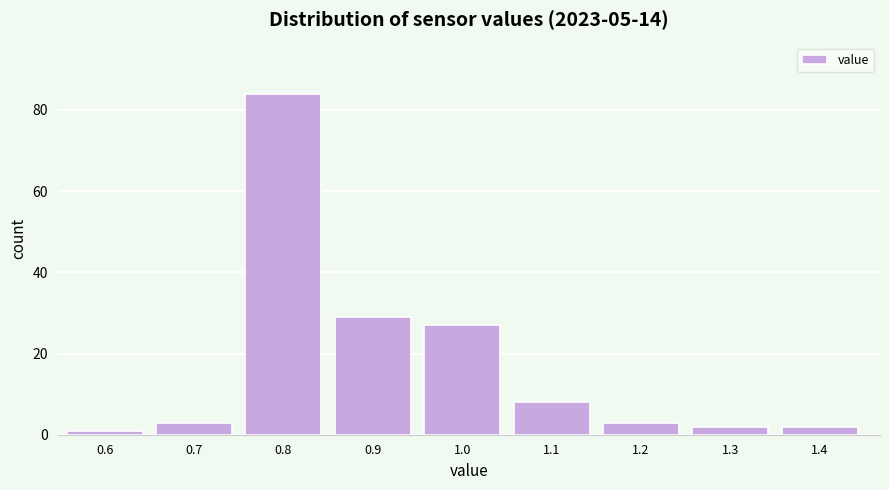

Reading left to right, what are all the values shown in this chart?

1	3	84	29	27	8	3	2	2